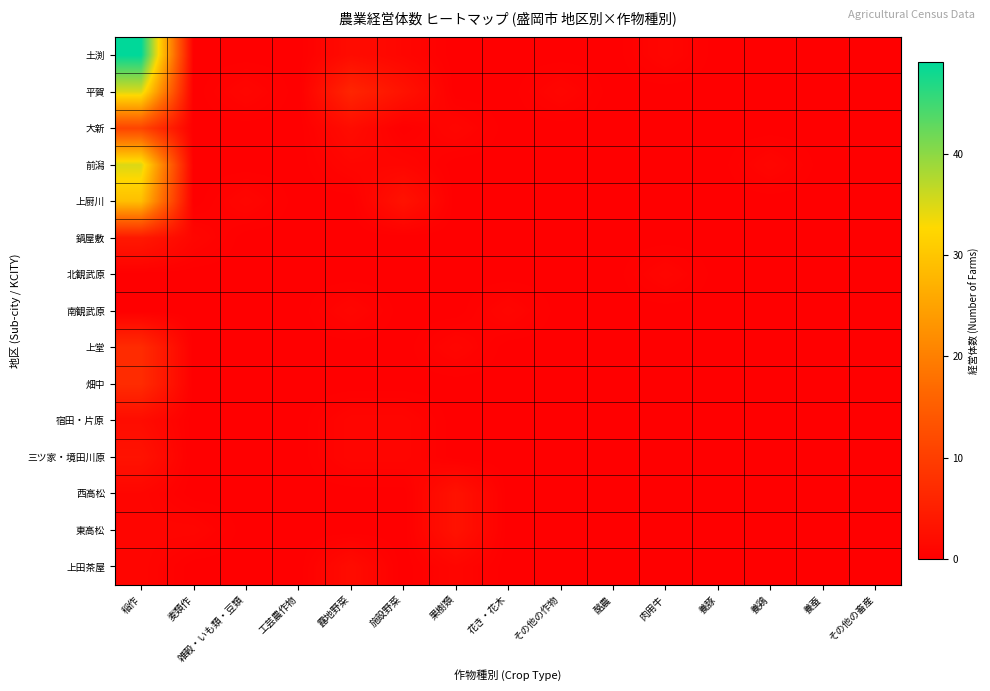

Which series has the largest range (max minus min)?

土渕